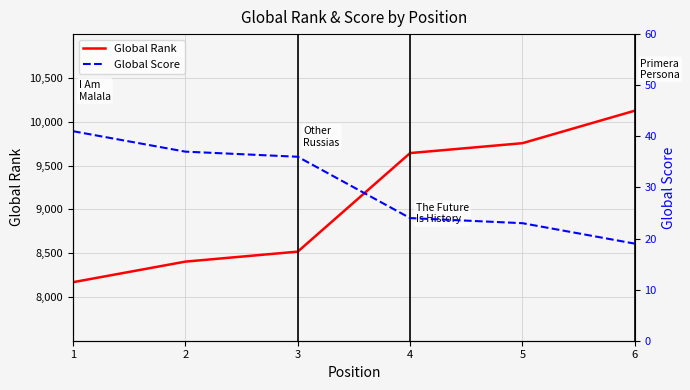

Where does the Global Score series first go above 36?

1